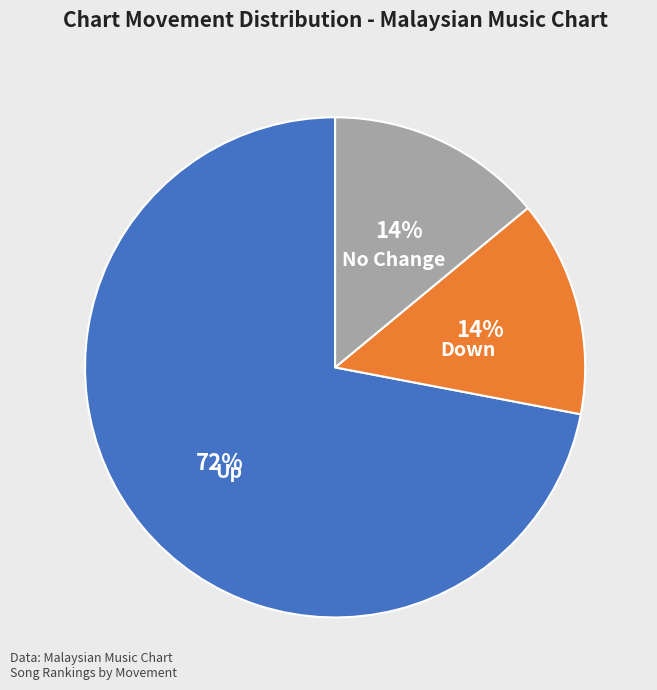

Does any single category account for the majority?

Yes